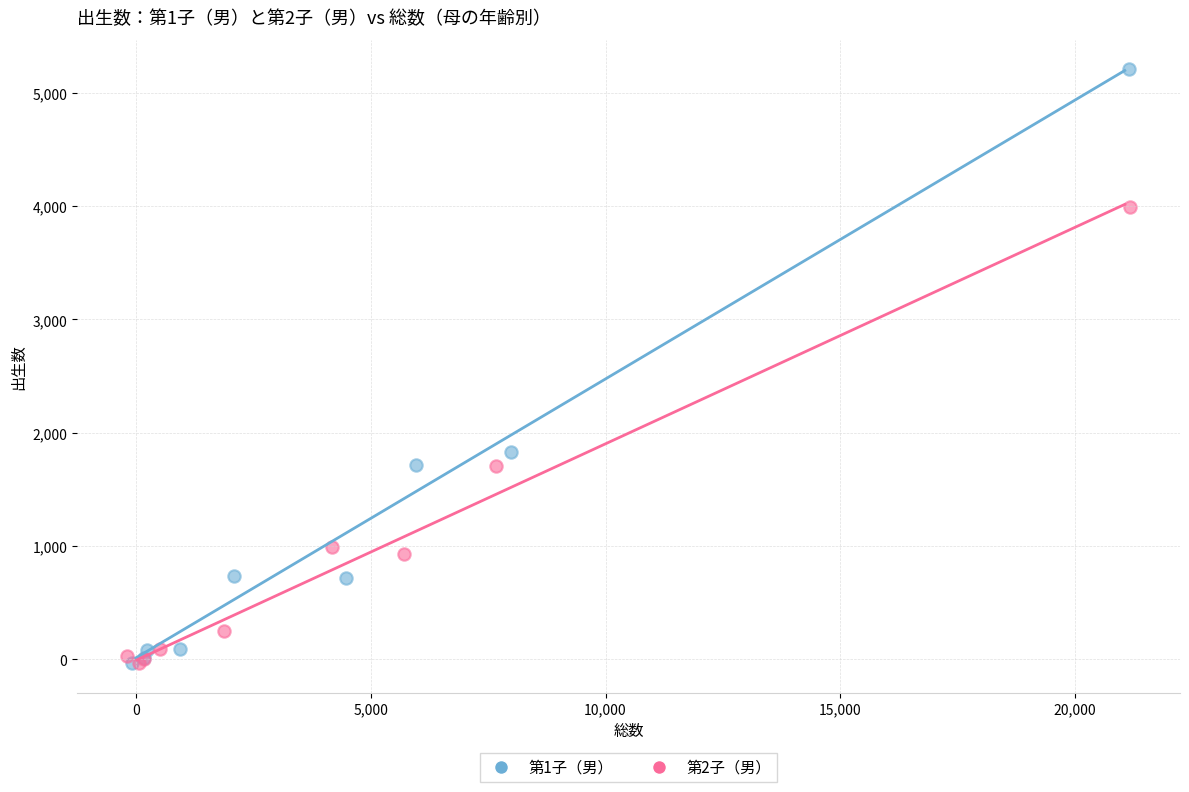

Which series has the largest Y range (max minus min)?

第1子（男）